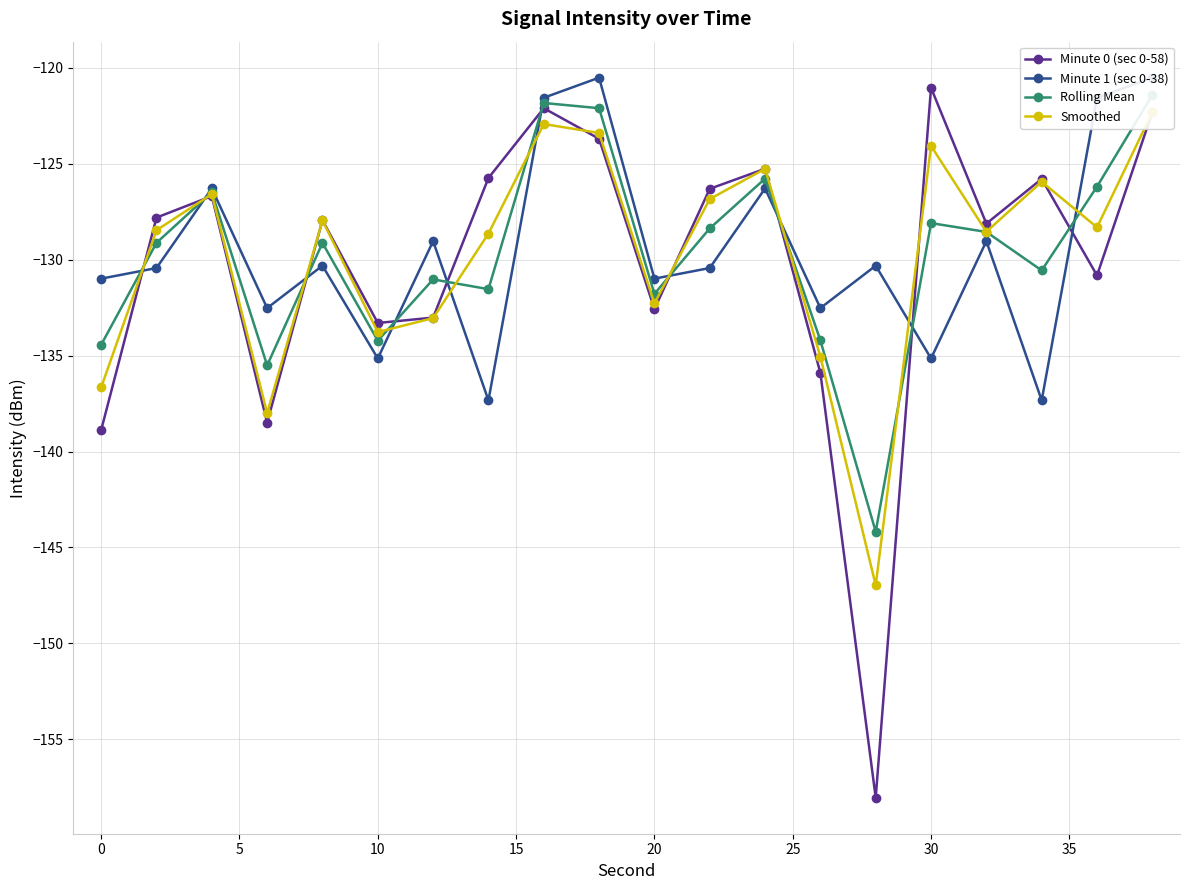

Which category has the highest value in the Minute 0 (sec 0-58) series?

30